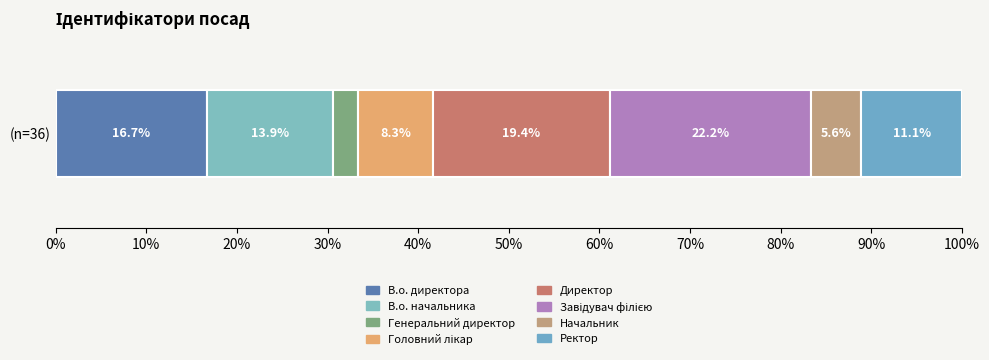

What position from the left is Головний лікар?

4